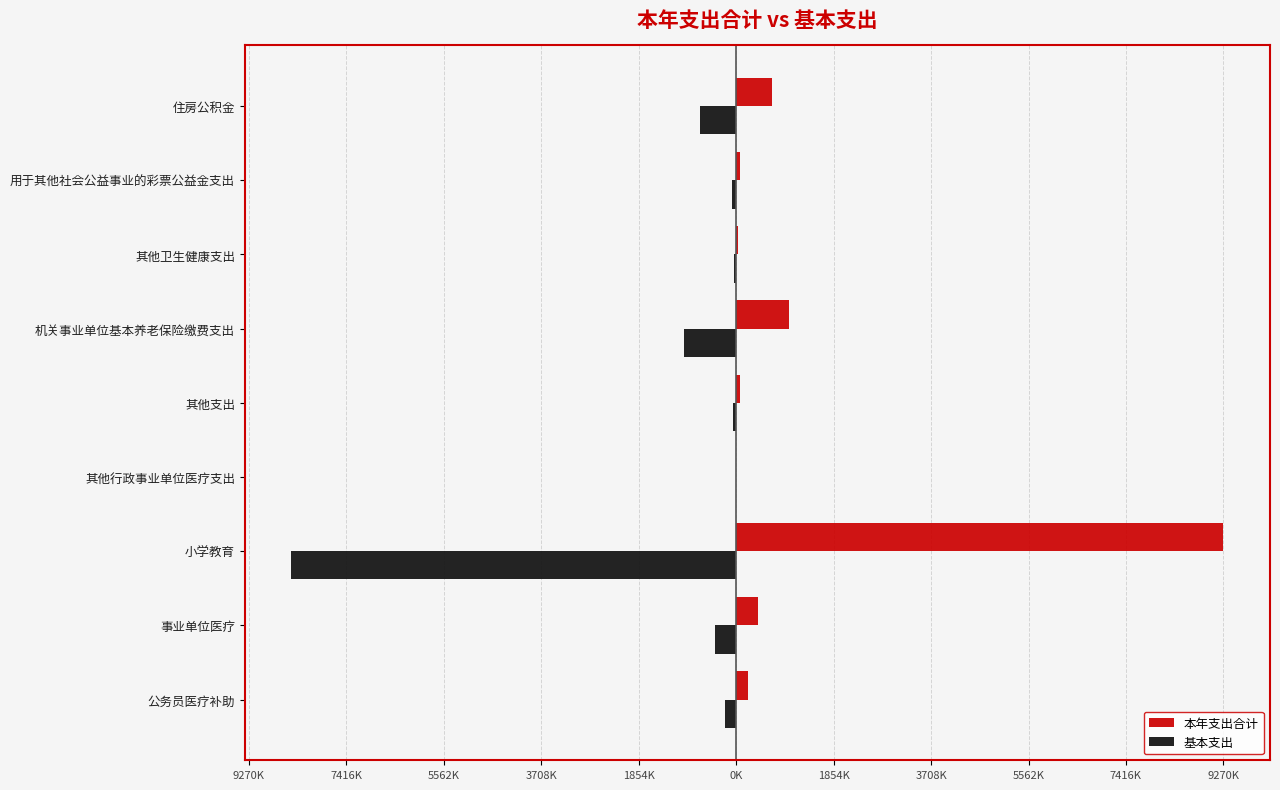

What are all the series names shown in the legend?

本年支出合计, 基本支出